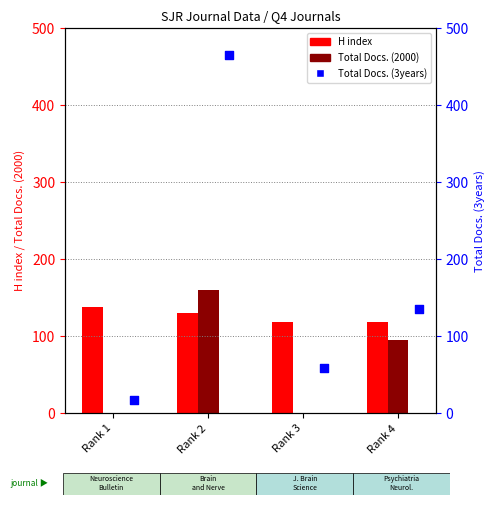

At how many categories does at least one series exceed 378?

1